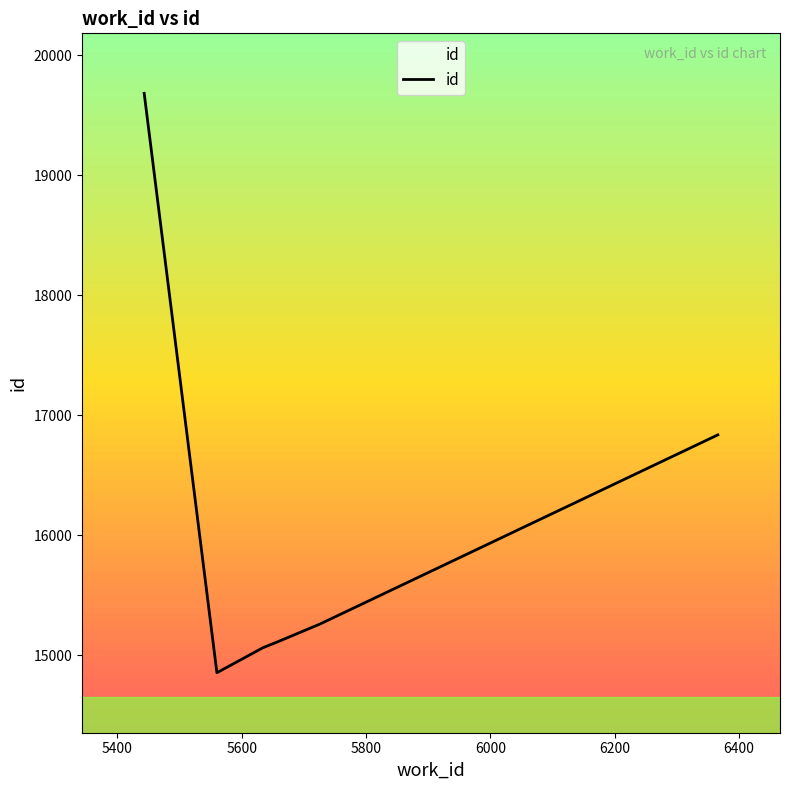

What is the average value?

16136